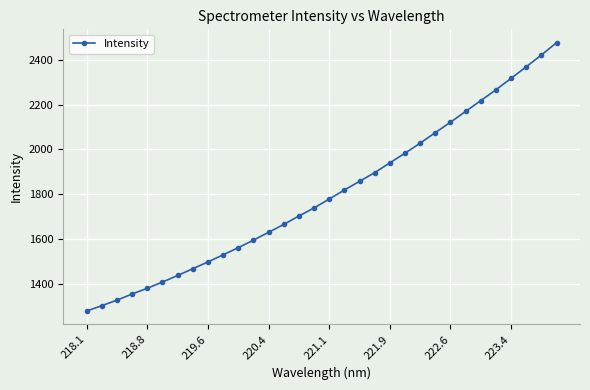

True or false: there are more than 2 points higher than both neighbors.

False